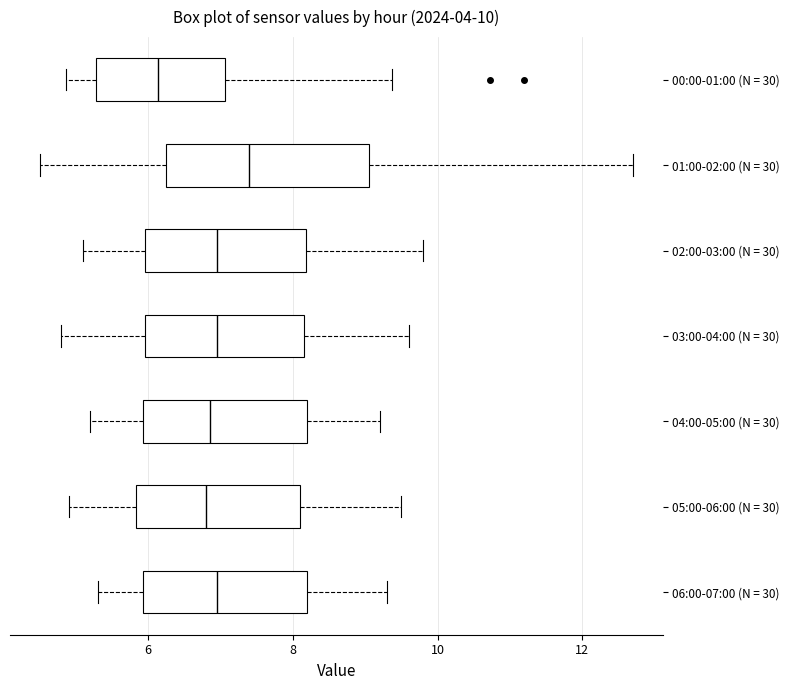

Which box is the widest, from its left edge to its right edge?

01:00-02:00 (N = 30)